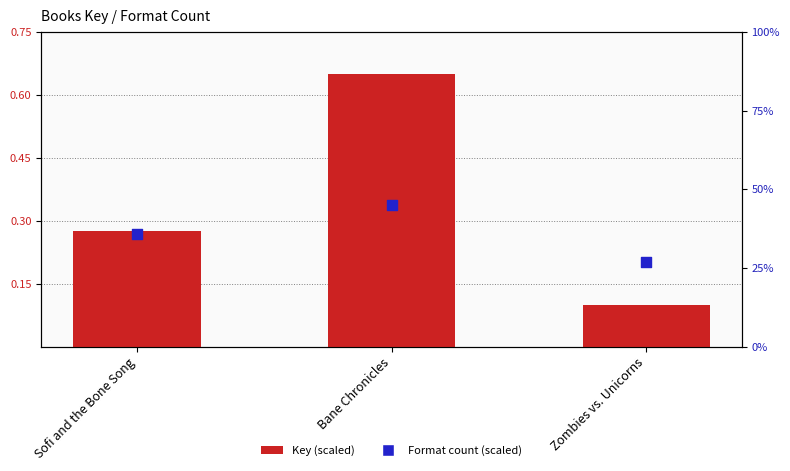

Which series reaches the minimum Y coordinate?

Key (scaled)